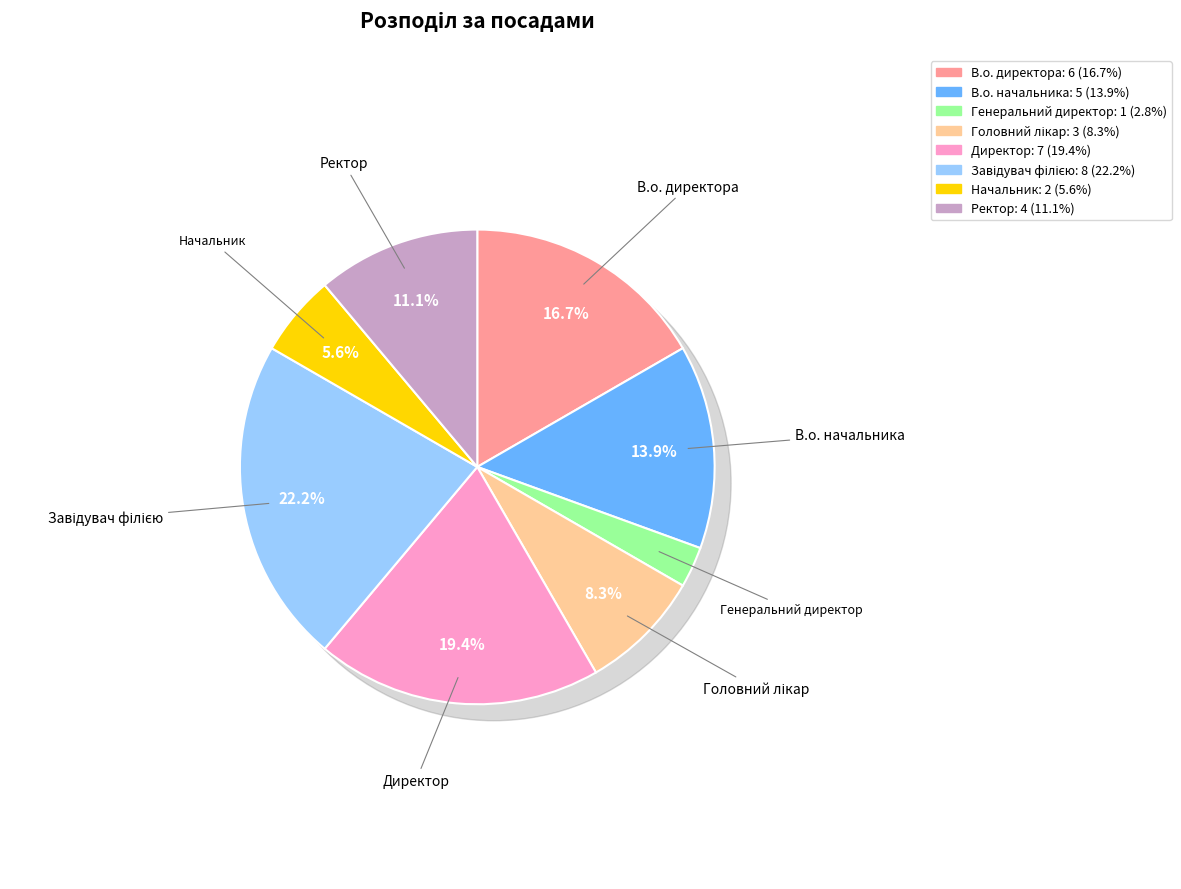

To the nearest percent, what is the difference between the Завідувач філією and Головний лікар slice percentages?

14%